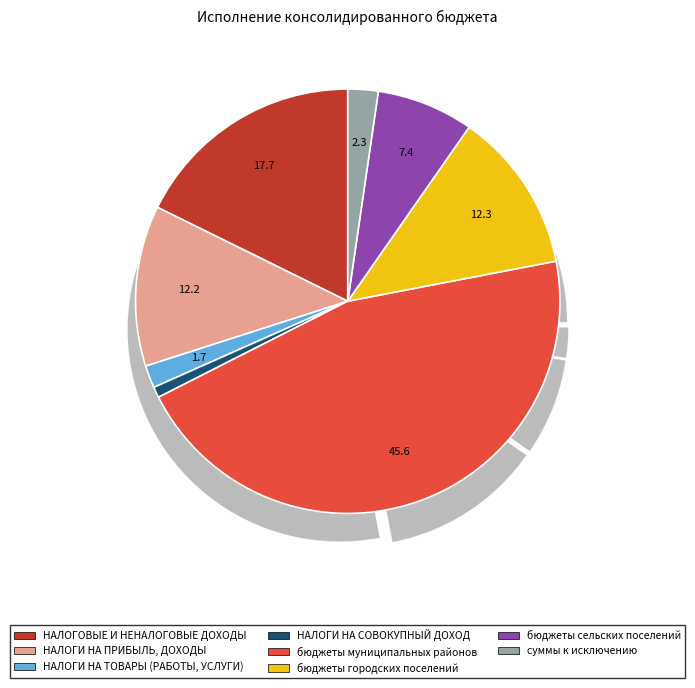

True or false: НАЛОГИ НА СОВОКУПНЫЙ ДОХОД accounts for 1% of the total.

True